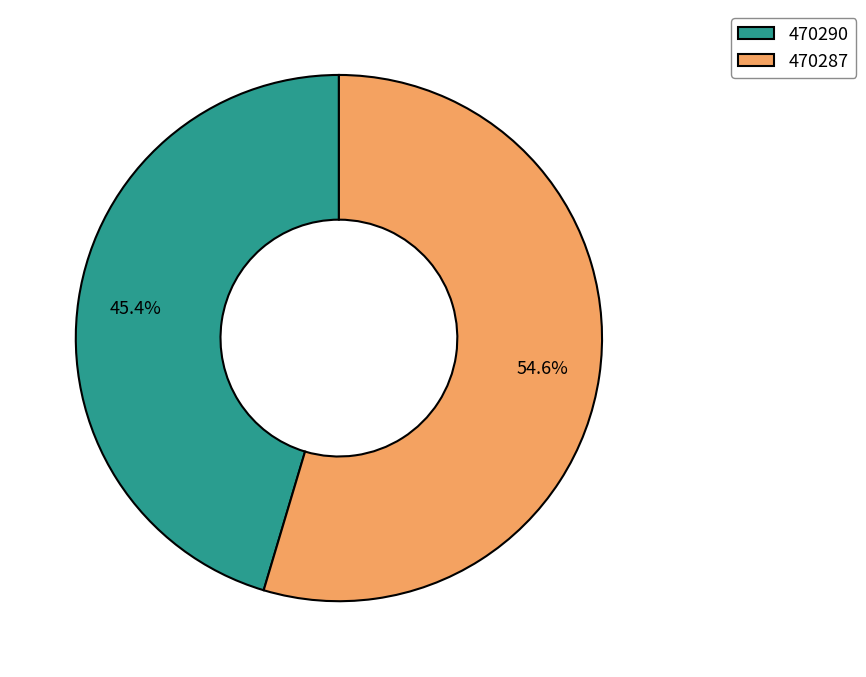

Rank the categories by value from highest to lowest.

470287, 470290